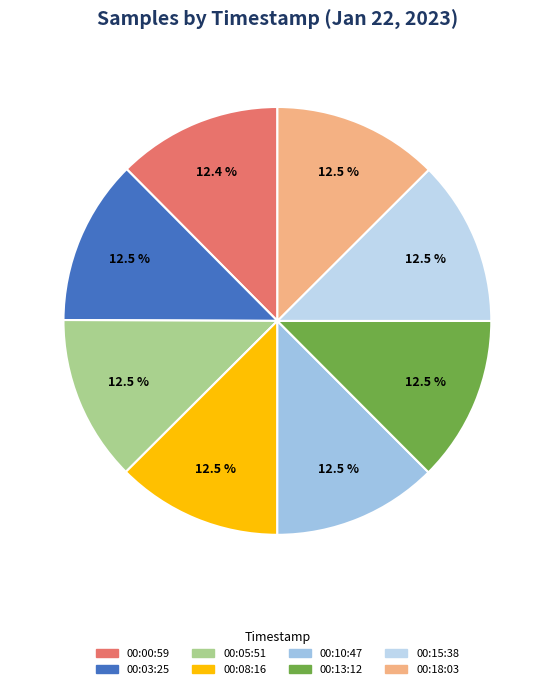

How many segments does this pie chart have?

8